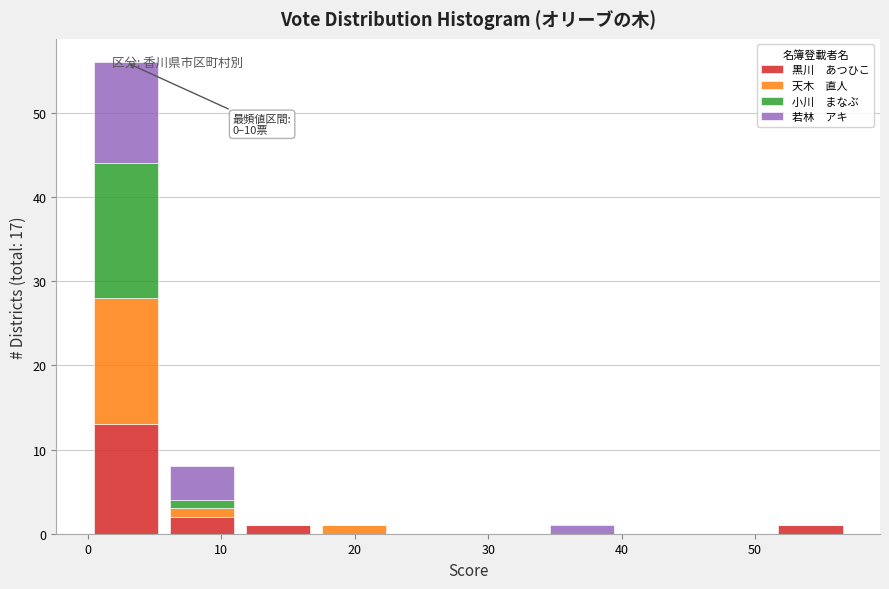

Which range on the x-axis has the tallest stacked bar (by total height)?

0.0 to 5.7